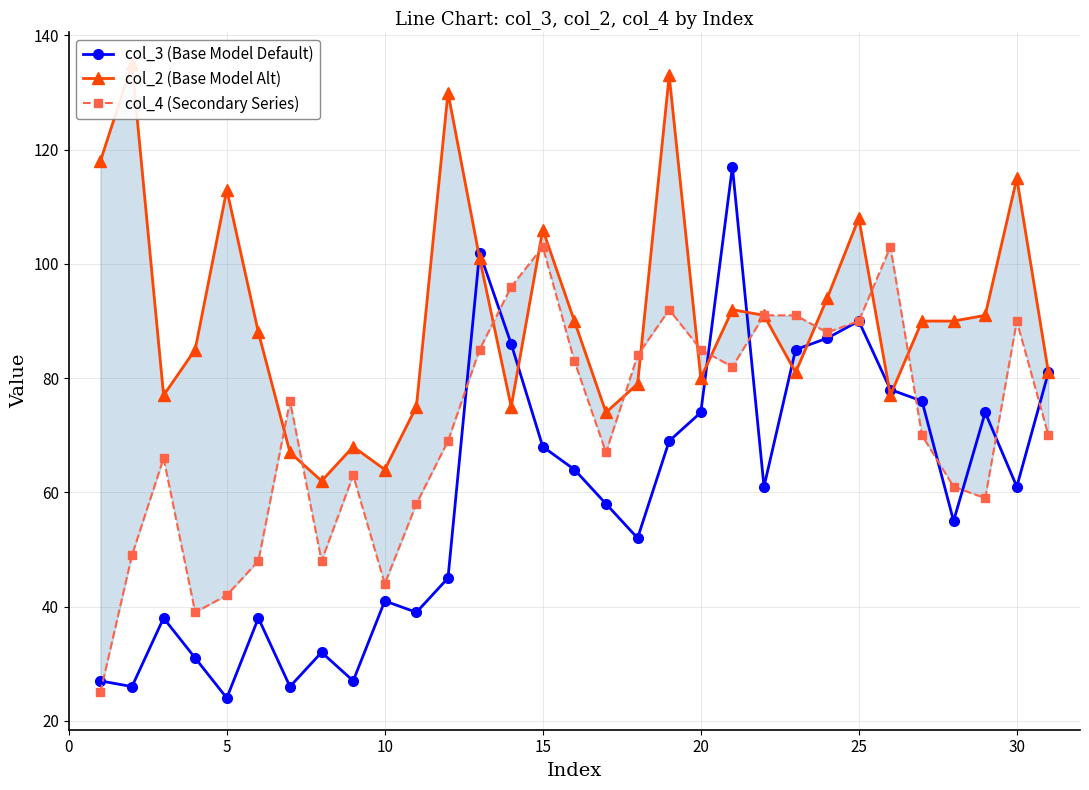

Rank the series by their maximum value, from highest to lowest.

col_2 (Base Model Alt), col_3 (Base Model Default), col_4 (Secondary Series)